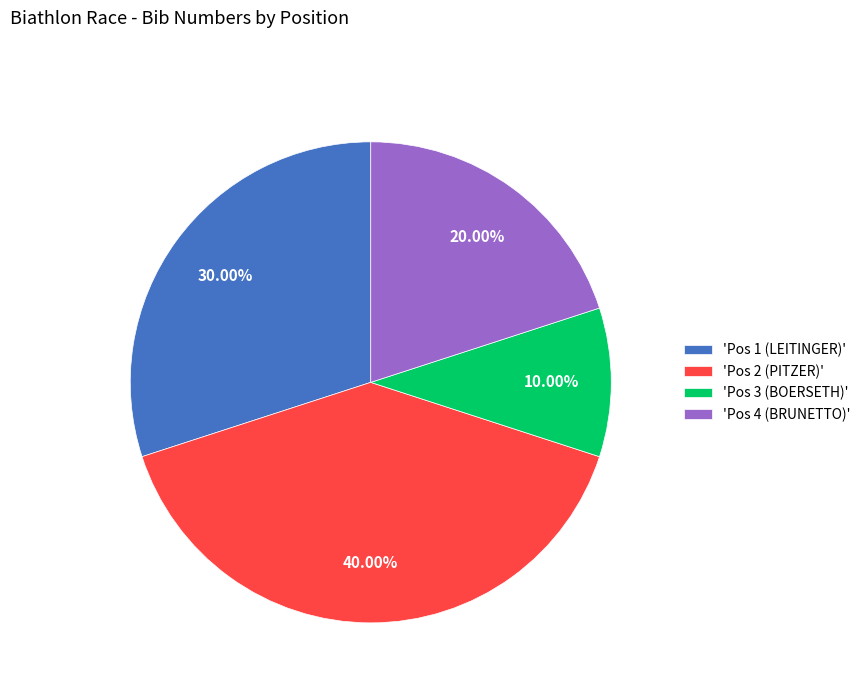

Is there a majority slice in this chart?

No